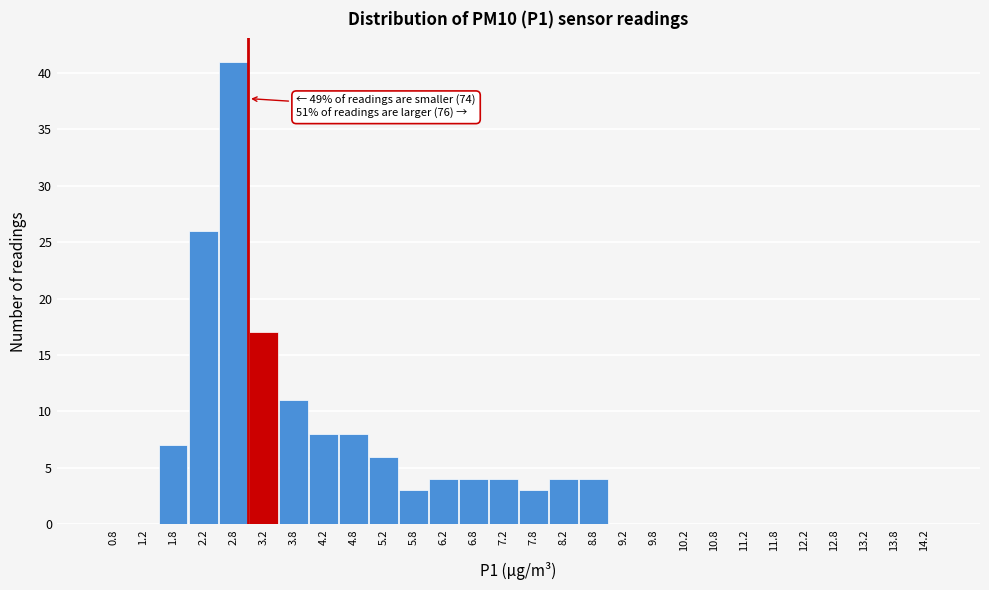

Over which range of the x-axis is the bar tallest?

2.5 to 3.0